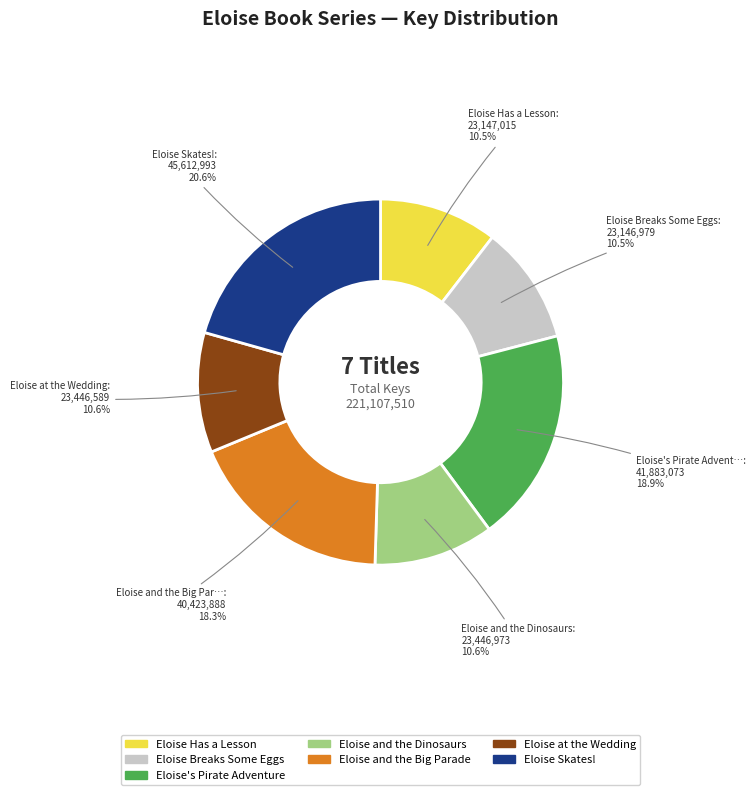

Does Eloise at the Wedding account for over 50% of the chart?

No